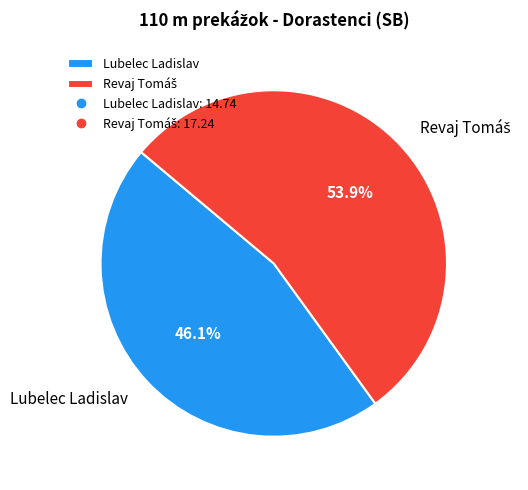

How many slices are in this pie chart?

2